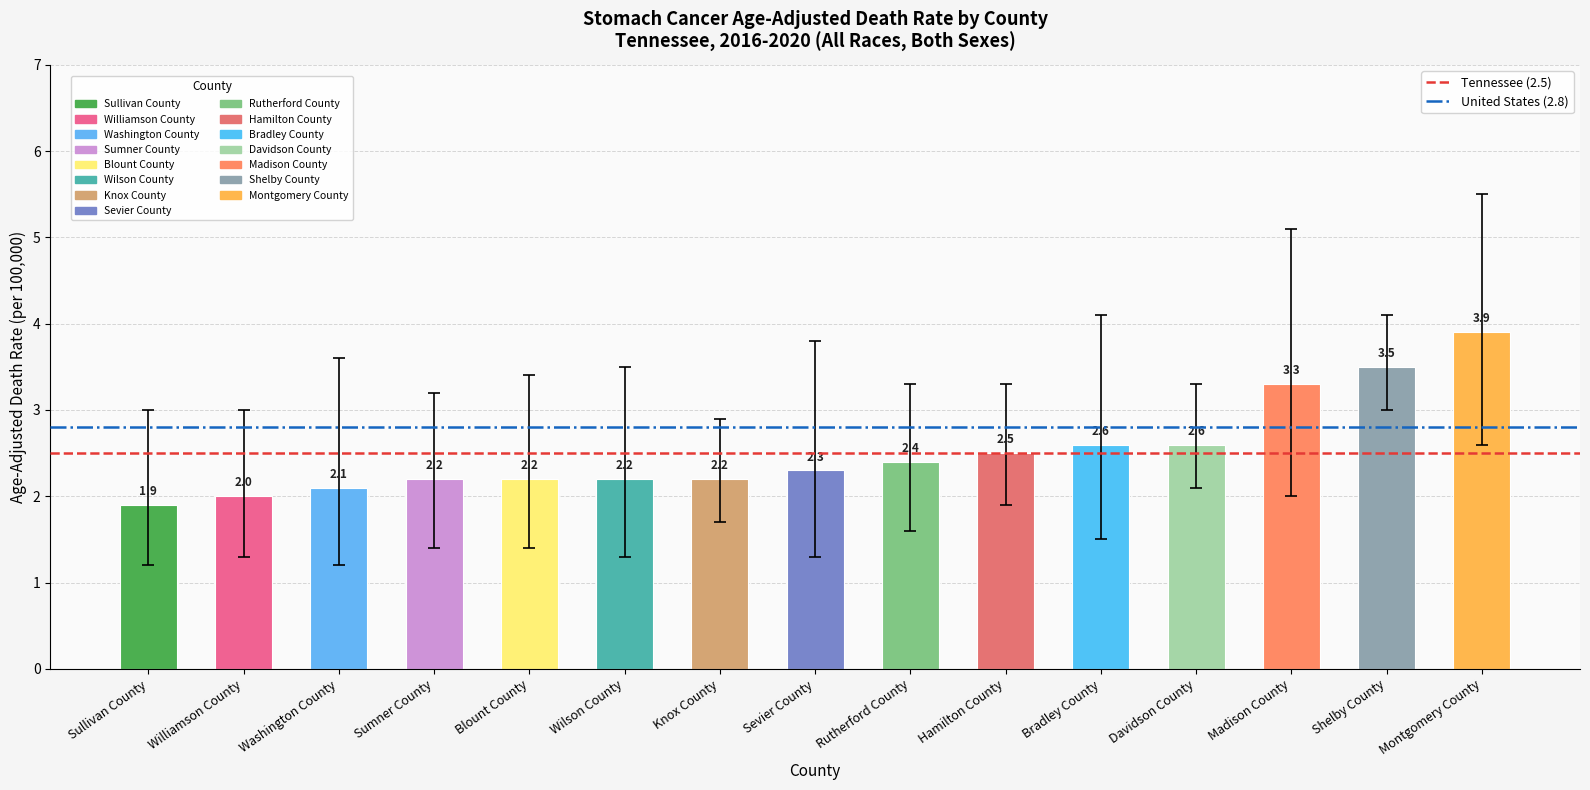

Reading left to right, transcribe all the data shown in this chart.

Sullivan County=1.9	Williamson County=2.0	Washington County=2.1	Sumner County=2.2	Blount County=2.2	Wilson County=2.2	Knox County=2.2	Sevier County=2.3	Rutherford County=2.4	Hamilton County=2.5	Bradley County=2.6	Davidson County=2.6	Madison County=3.3	Shelby County=3.5	Montgomery County=3.9